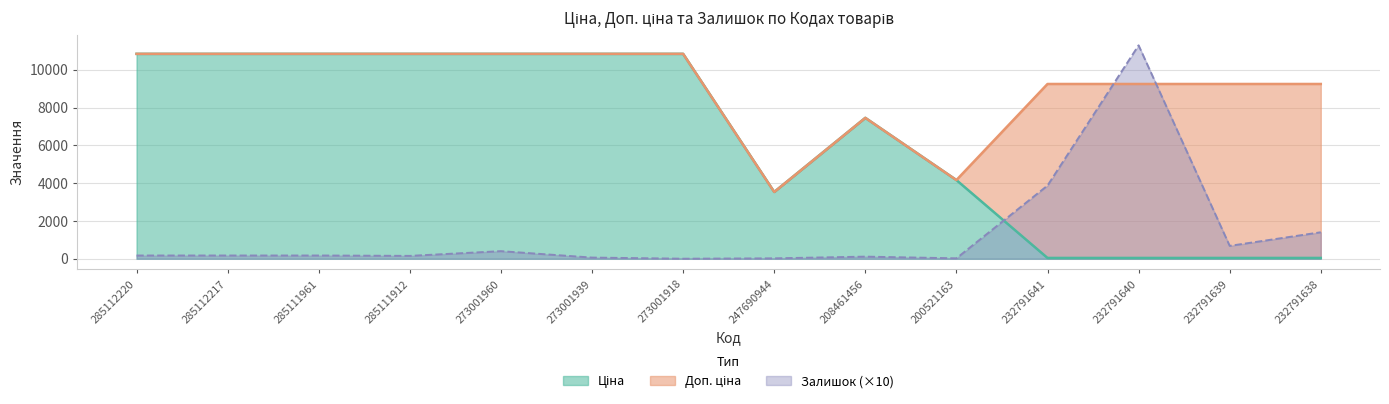

At which category does Залишок reach its first local valley?

285111912